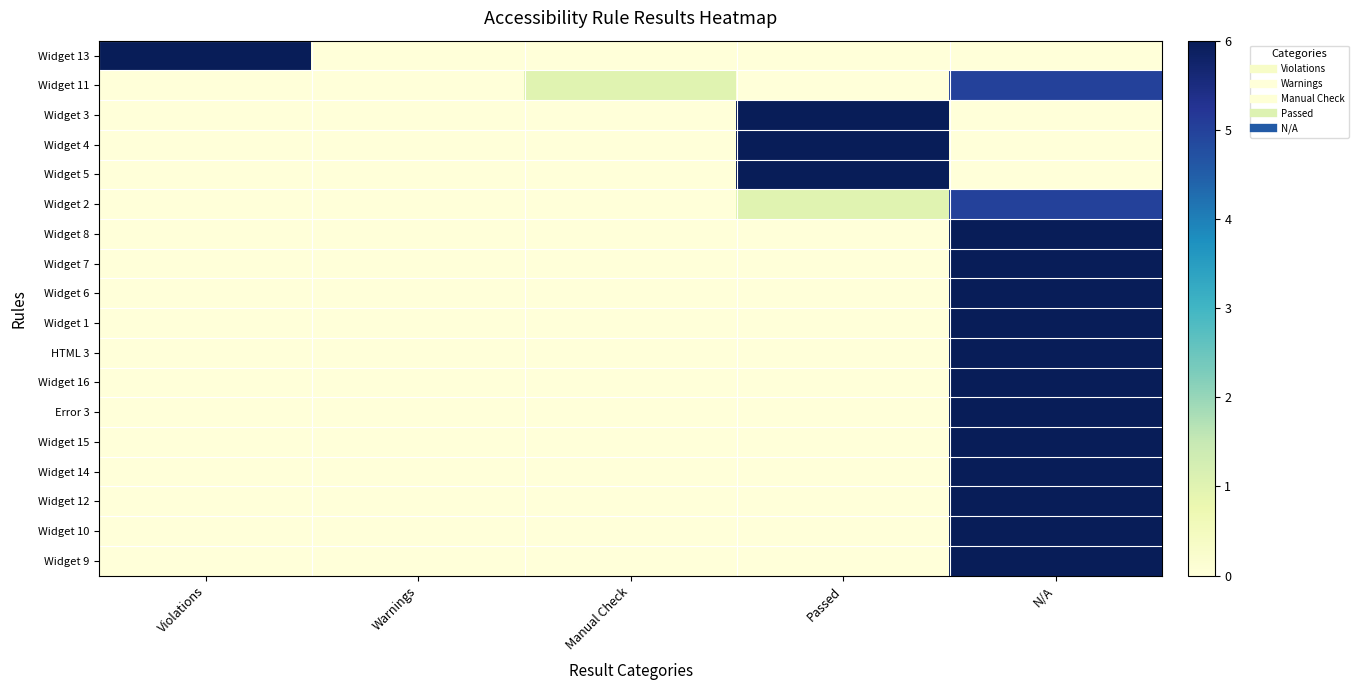

Which series has the largest range (max minus min)?

Widget 13